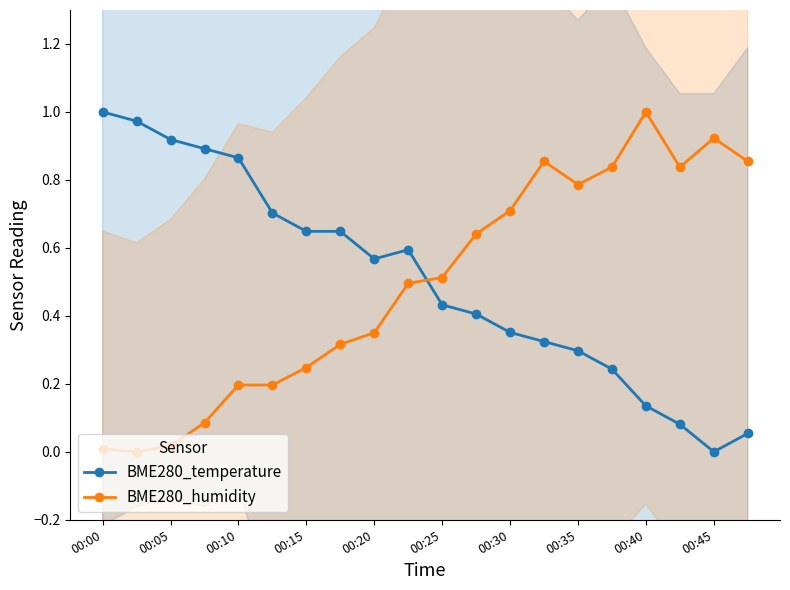

At which label does BME280_temperature reach its minimum?

00:45